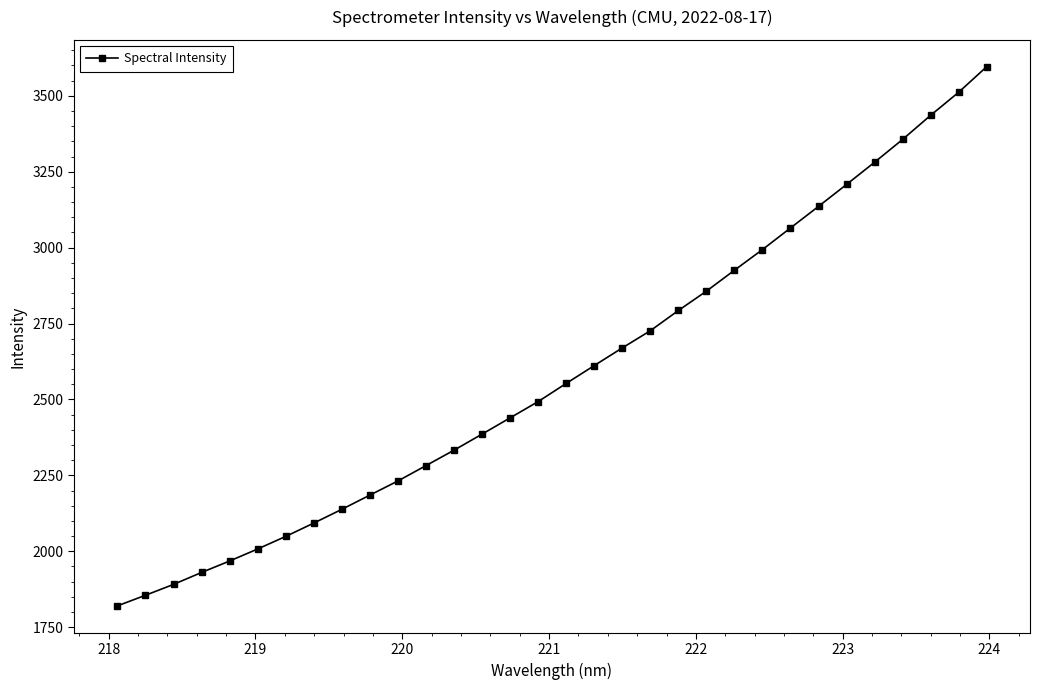

What is the sum of all values?

82820.9